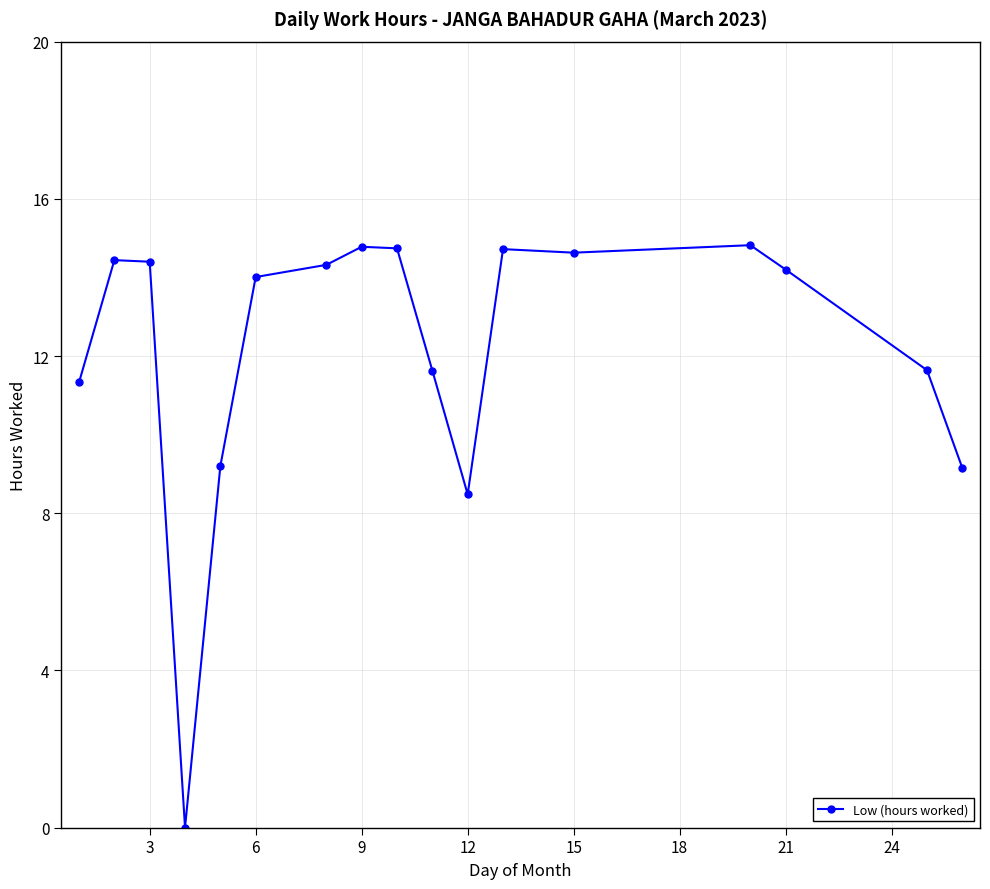

What is the sum of all values?

206.5